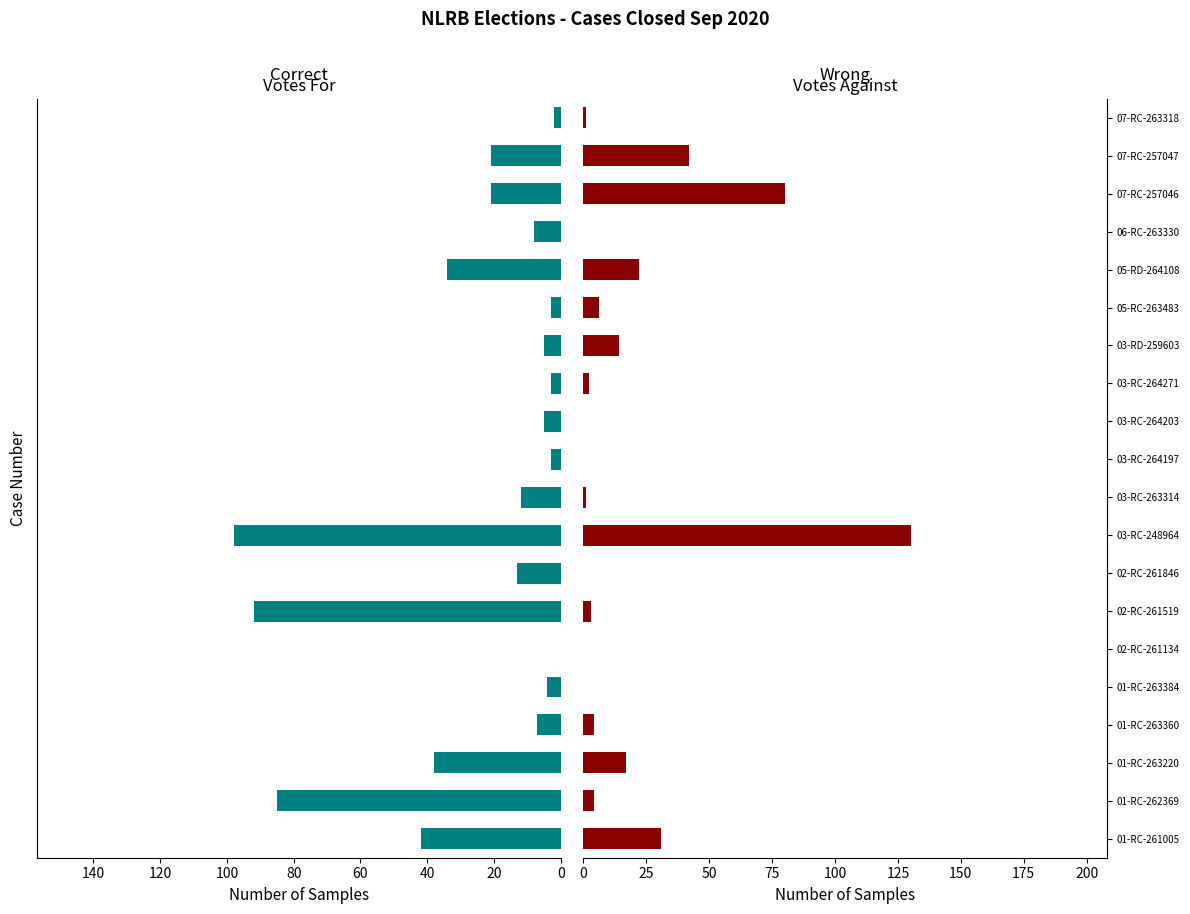

Which series has the widest spread of values?

Valid Votes Against